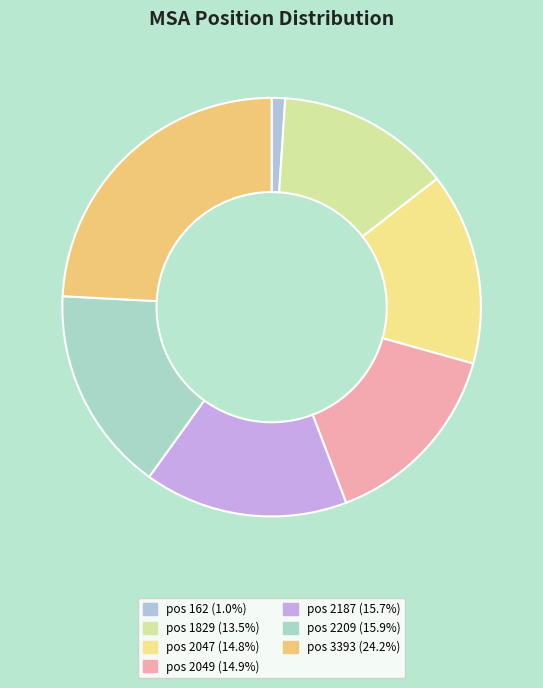

What is the smallest slice in the pie chart?

162